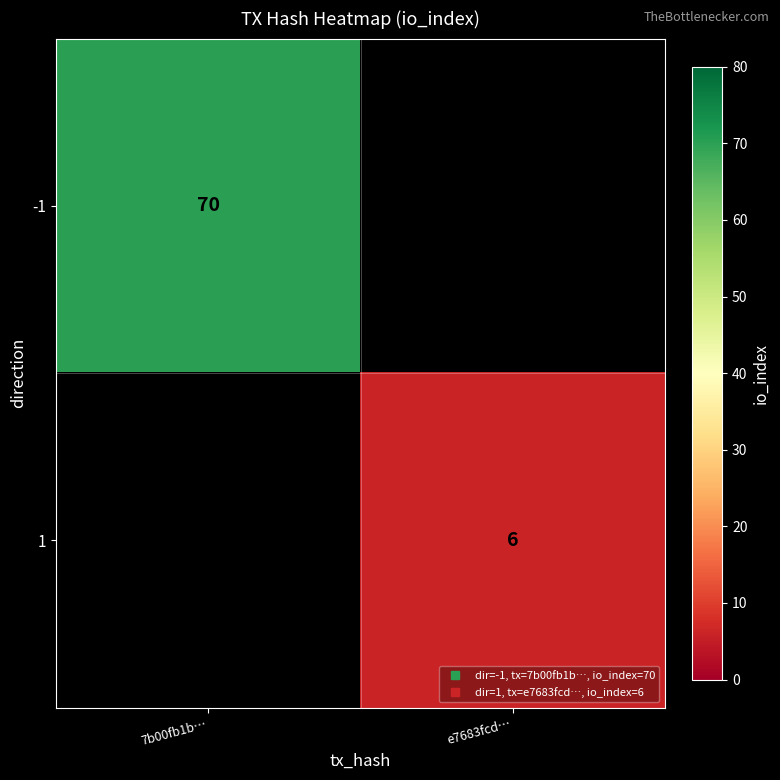

Is the value of -1 at 7b00fb1b… greater than the value of 1 at 7b00fb1b…?

No